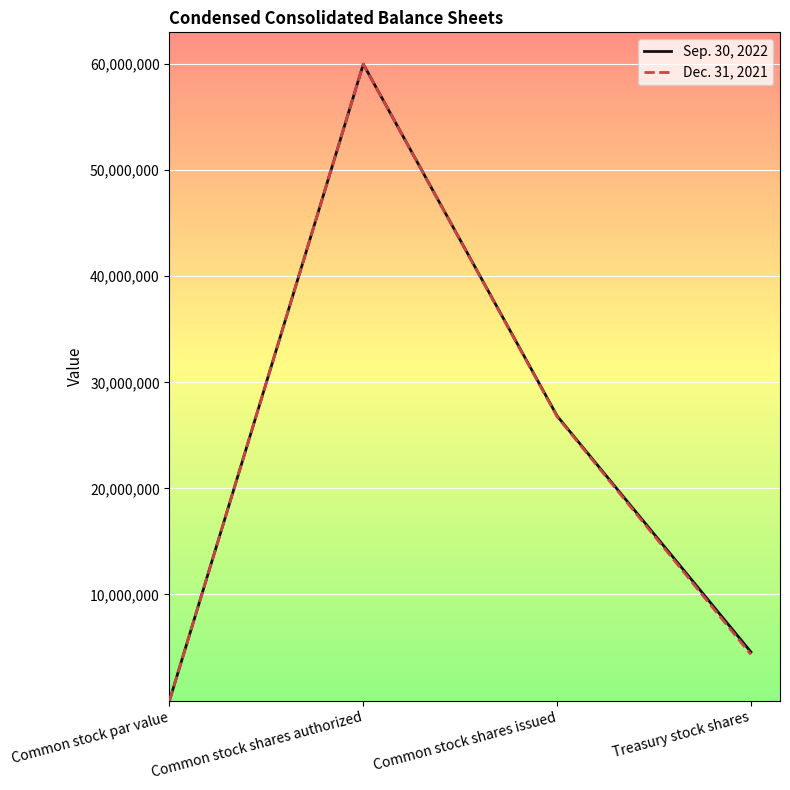

Read the Sep. 30, 2022 value at Treasury stock shares, to the nearest 100.

4575300